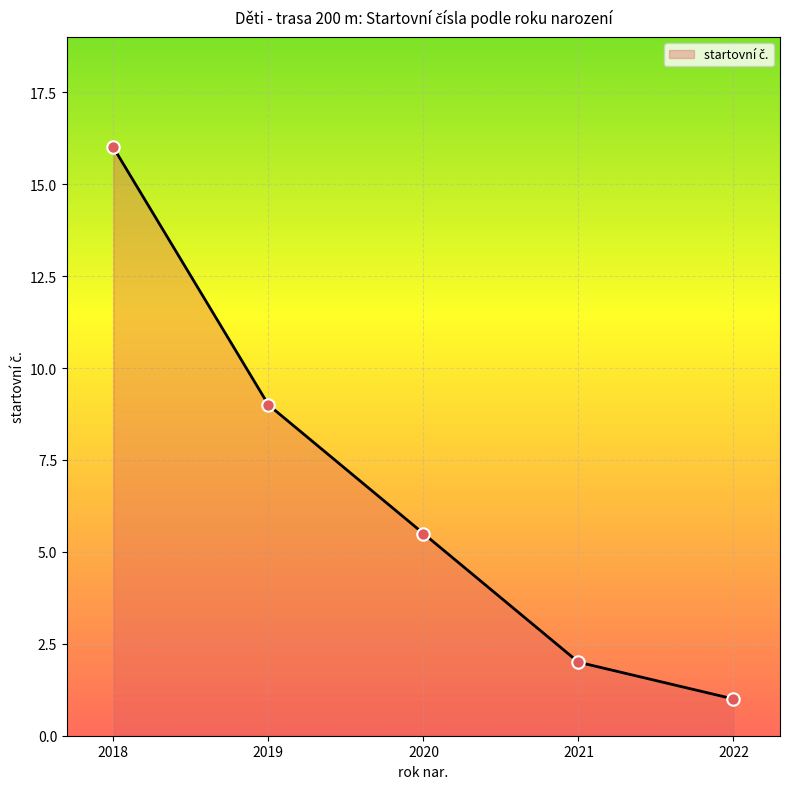

Which has a higher value, 2020 or 2019?

2019